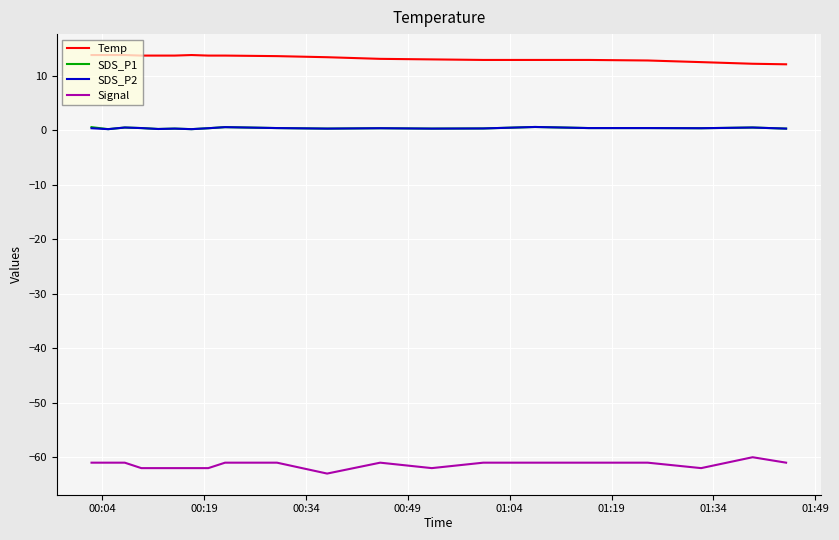

What is the maximum value shown in the chart?

13.8